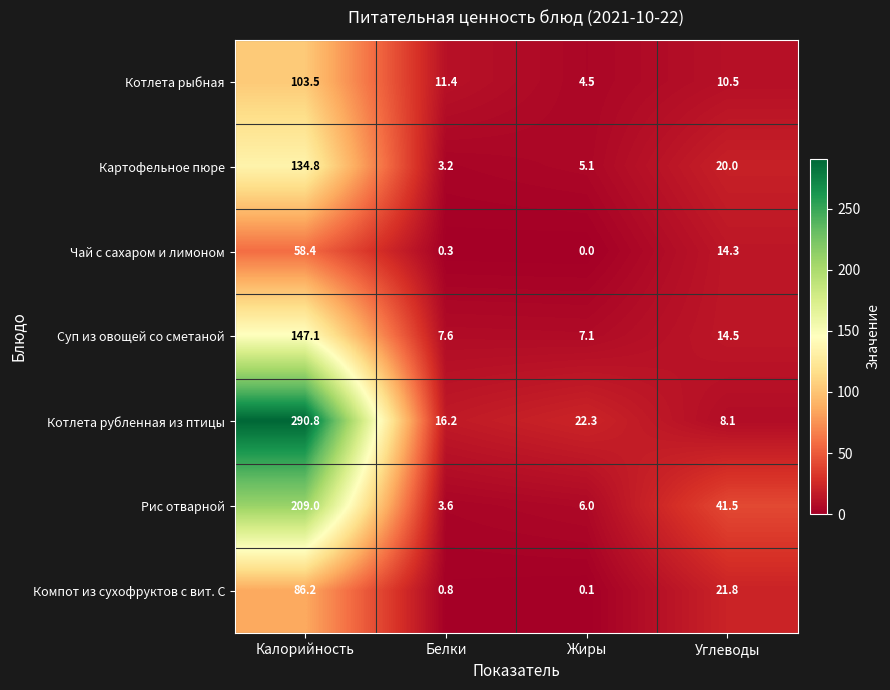

Which series has the largest total across all categories?

Котлета рубленная из птицы